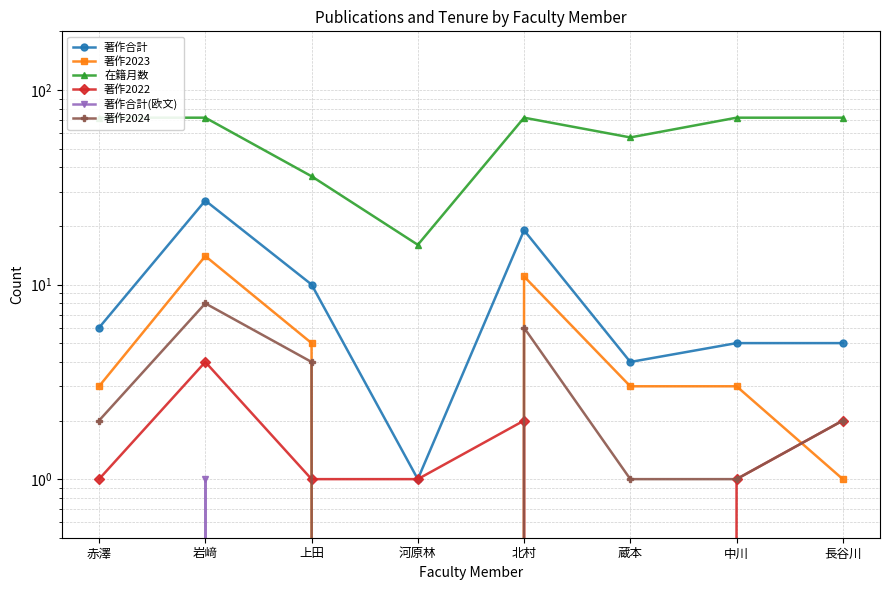

How many interior local peaks does the 在籍月数 series have?

1